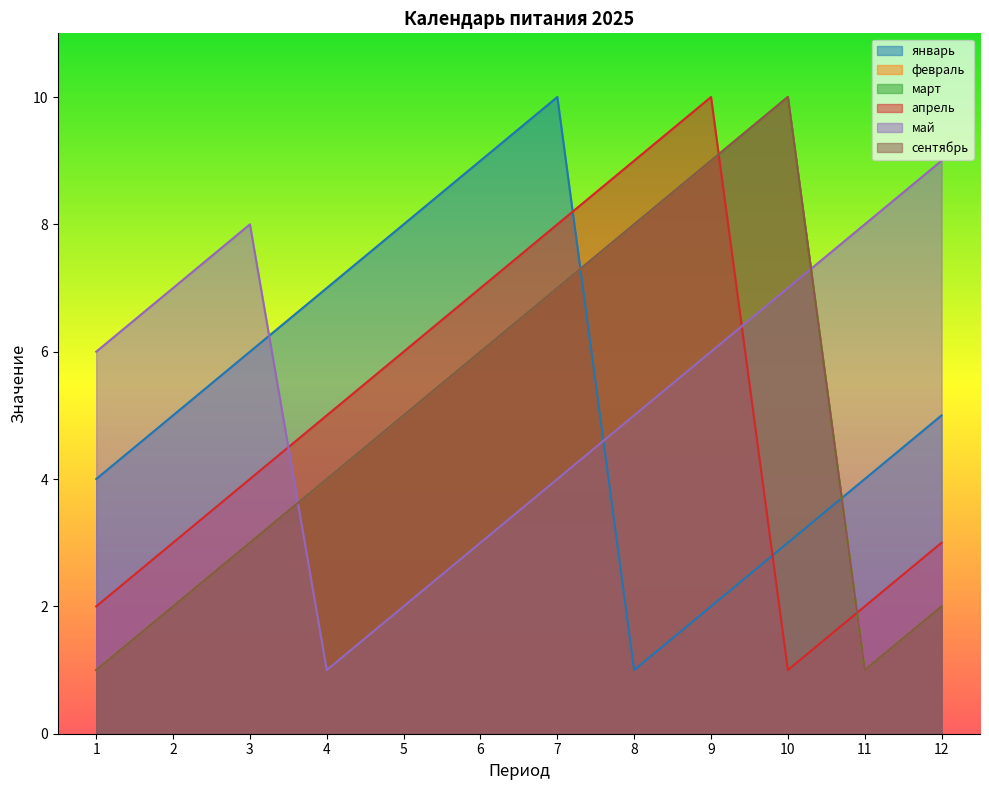

Reading left to right, extract all data points from this chart.

январь: 4	5	6	7	8	9	10	1	2	3	4	5
февраль: 1	2	3	4	5	6	7	8	9	10	1	2
март: 1	2	3	4	5	6	7	8	9	10	1	2
апрель: 2	3	4	5	6	7	8	9	10	1	2	3
май: 6	7	8	1	2	3	4	5	6	7	8	9
сентябрь: 1	2	3	4	5	6	7	8	9	10	1	2